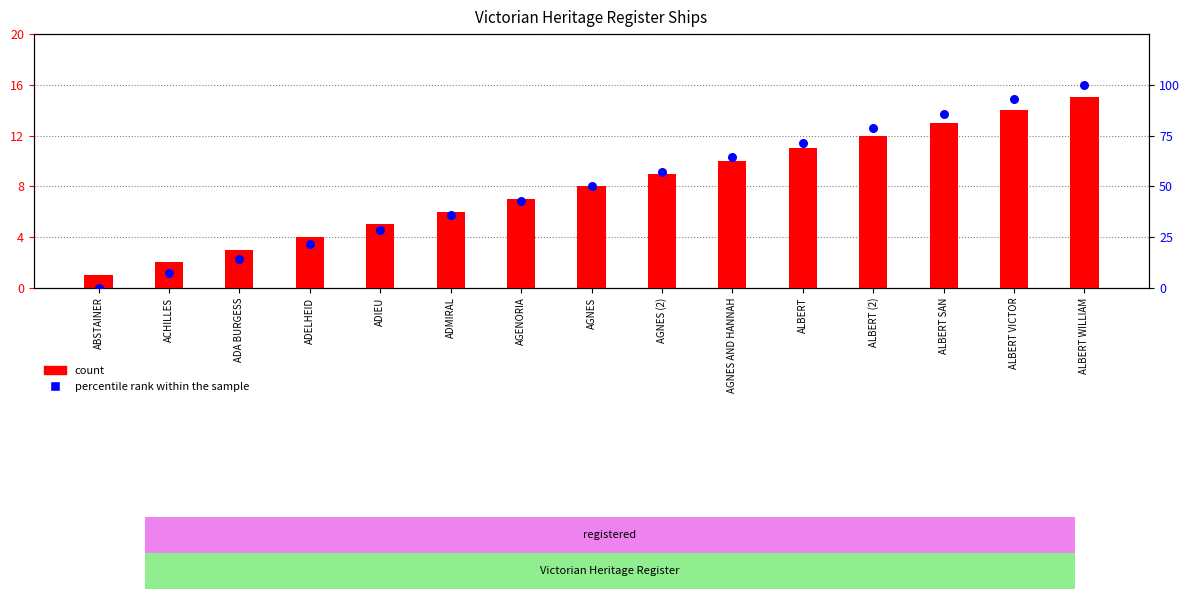

What is the total value across all series at AGNES AND HANNAH?

74.3